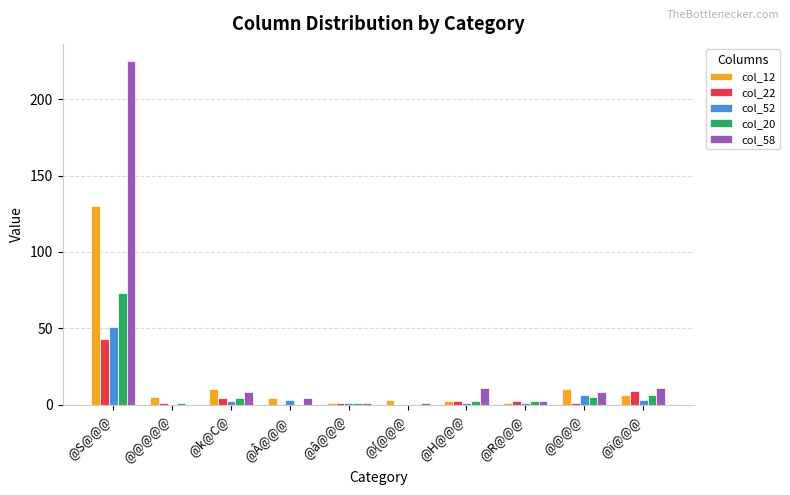

Which series changed the most between @k@C@ and @R@@@?

col_12